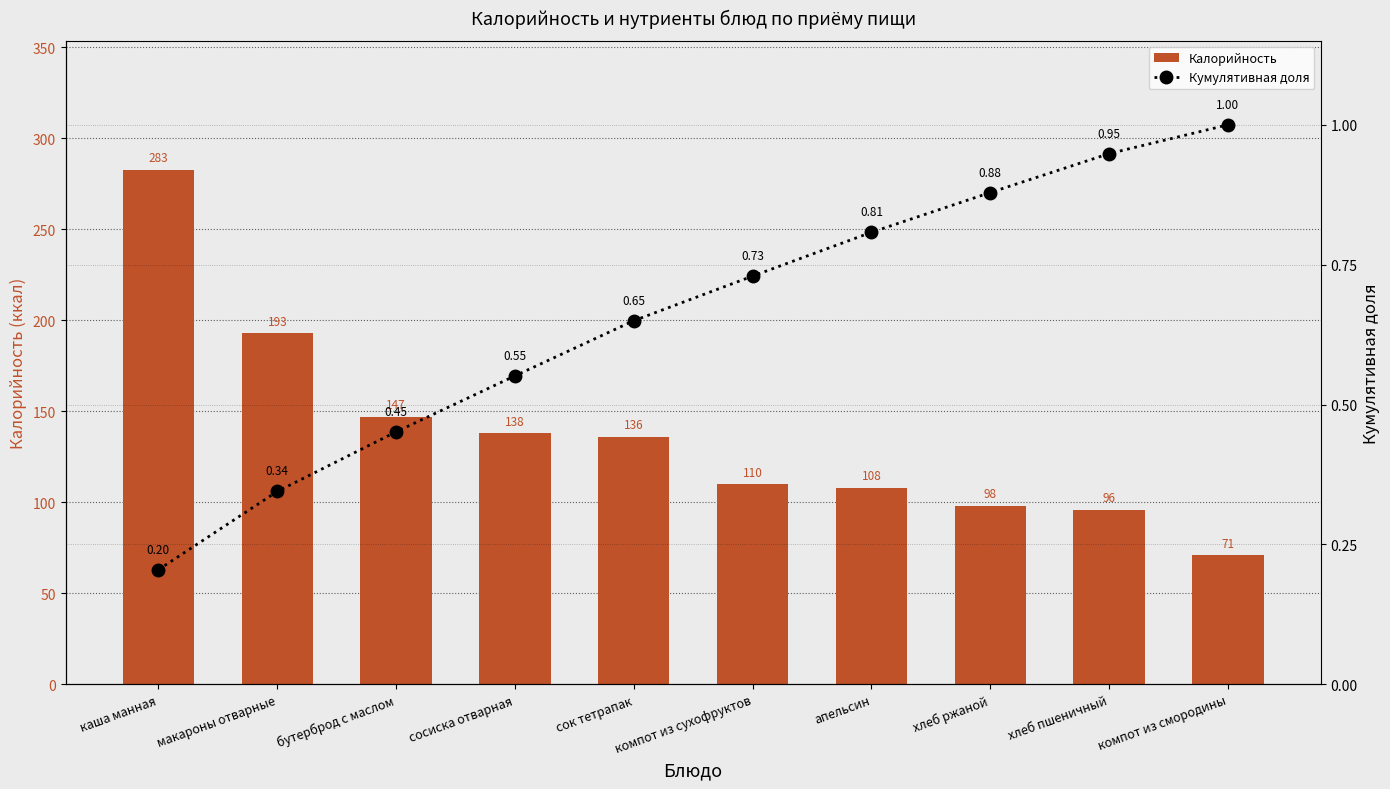

Which category has the highest value in the Кумулятивная доля series?

компот из смородины